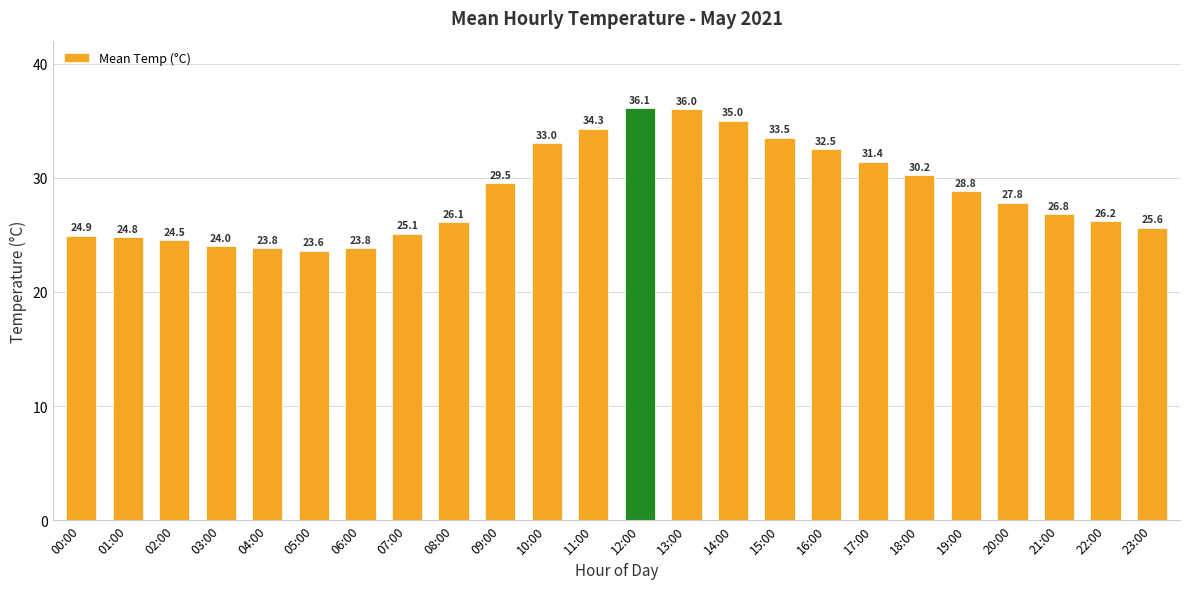

Reading left to right, extract all data points from this chart.

00:00=24.9	01:00=24.8	02:00=24.5	03:00=24.0	04:00=23.8	05:00=23.6	06:00=23.8	07:00=25.1	08:00=26.1	09:00=29.5	10:00=33.0	11:00=34.3	12:00=36.1	13:00=36.0	14:00=35.0	15:00=33.5	16:00=32.5	17:00=31.4	18:00=30.2	19:00=28.8	20:00=27.8	21:00=26.8	22:00=26.2	23:00=25.6